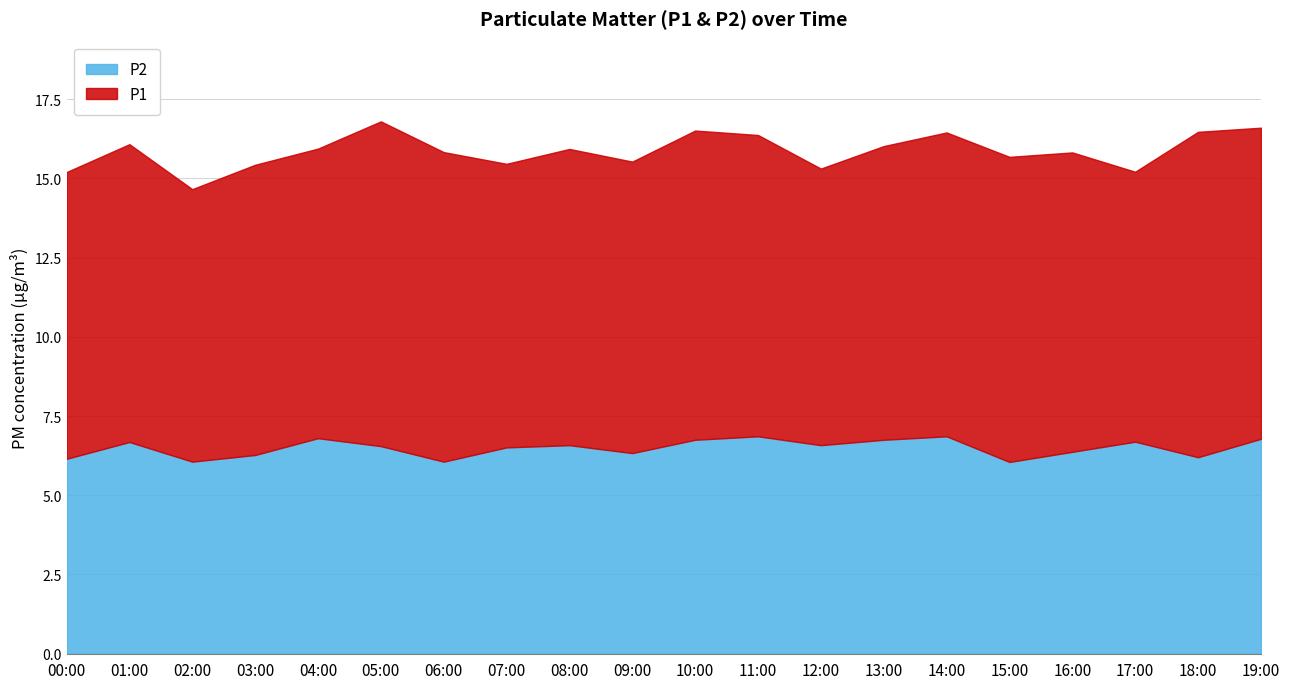

What are all the series names shown in the legend?

P1, P2